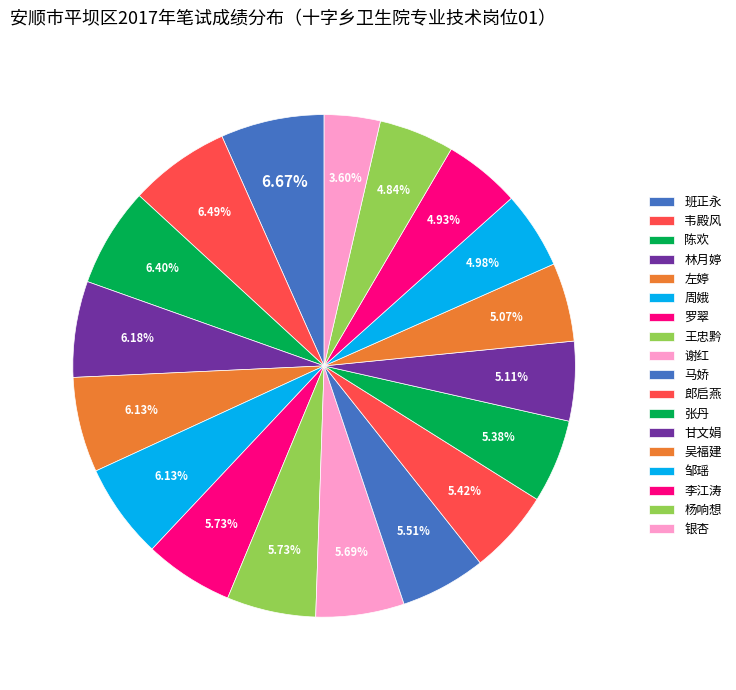

Approximately how many times larger is the value at 班正永 compared to 杨响想?

1.4